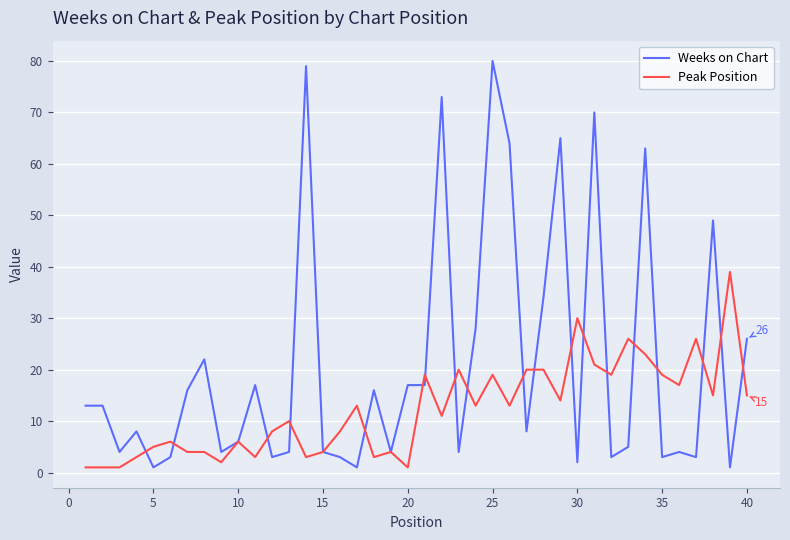

List the series in order of their overall mean, highest first.

Weeks on Chart, Peak Position